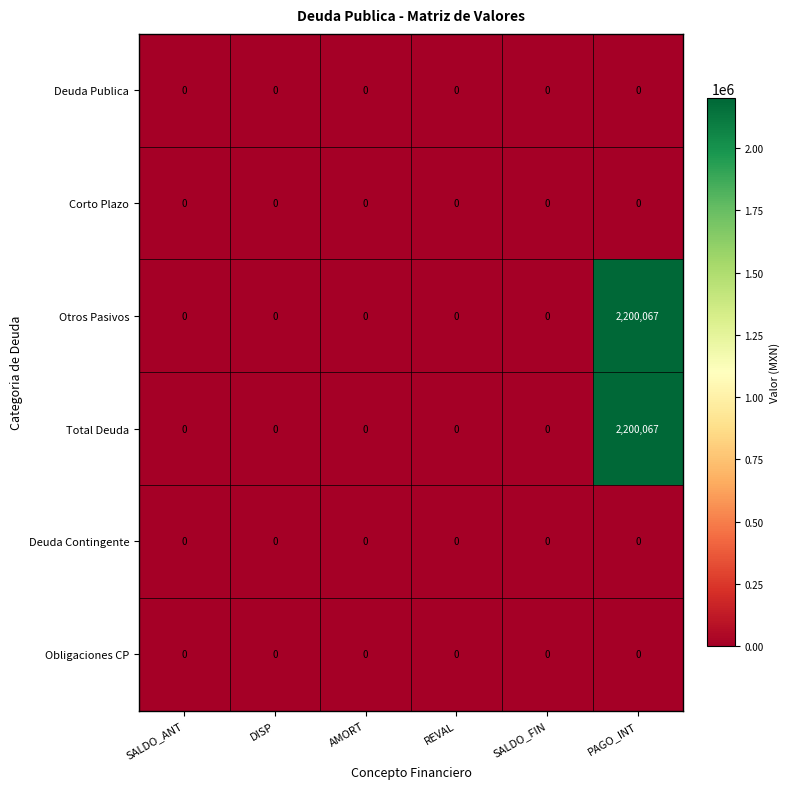

Is it true that Total Deuda equals 2200067 at PAGO_INT?

True